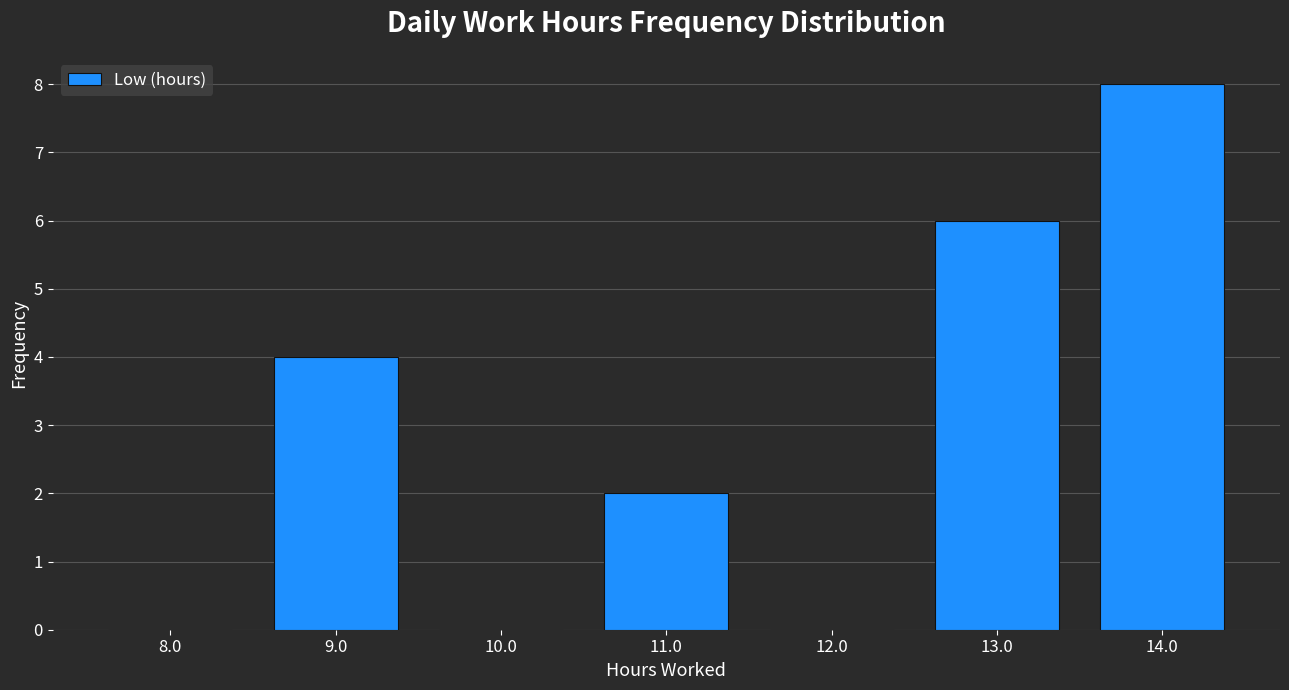

Reading right to left, what are all the values shown in this chart?

14.0=8	13.0=6	12.0=0	11.0=2	10.0=0	9.0=4	8.0=0